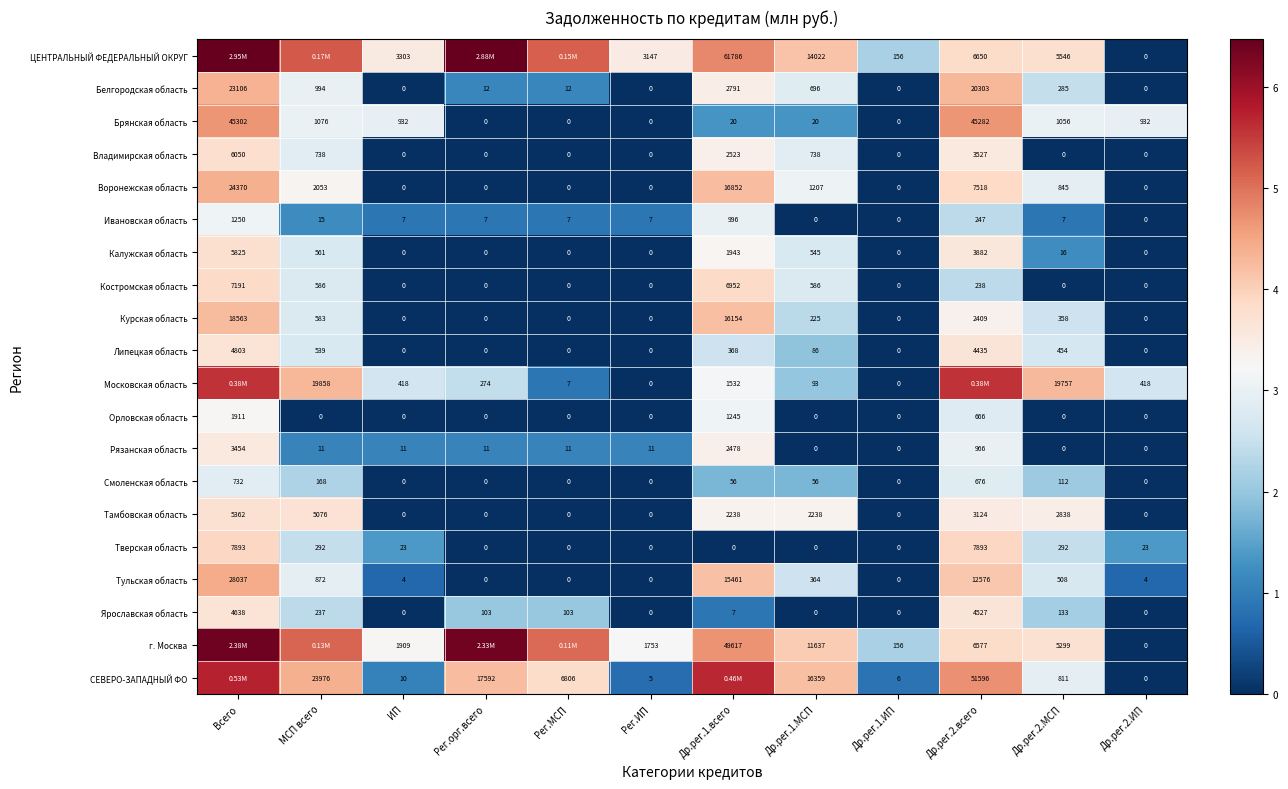

The Ивановская область series shows 2.1 at Всего. True or false?

False